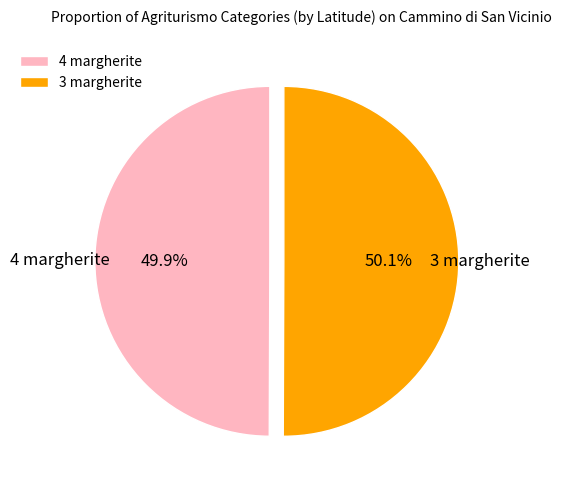

Is there a majority slice in this chart?

Yes